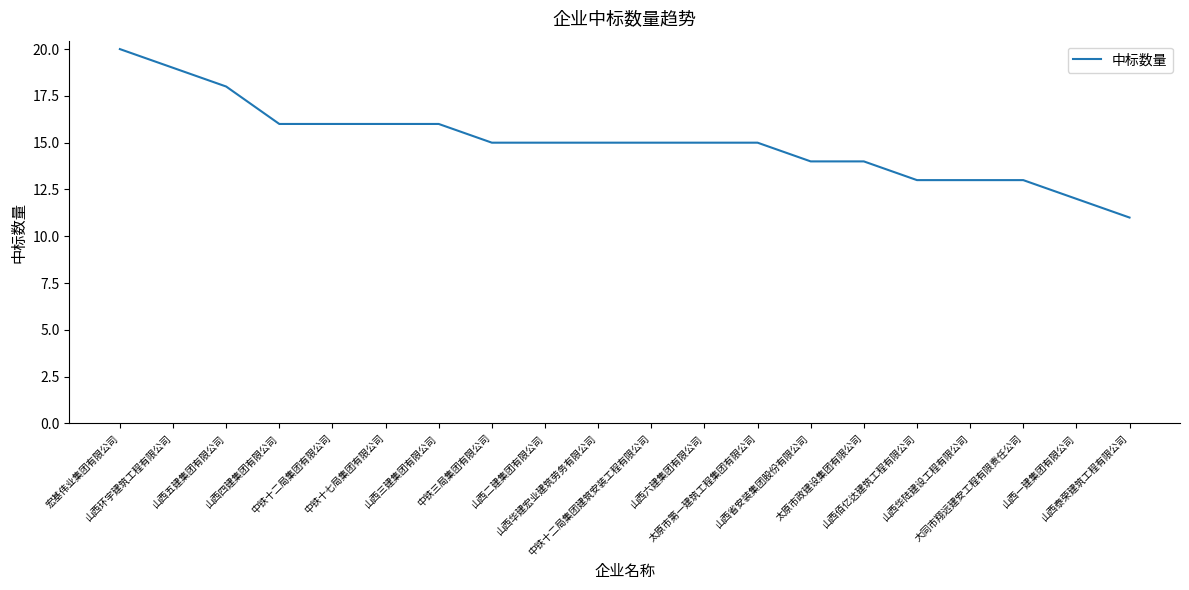

What is the greatest value displayed?

20